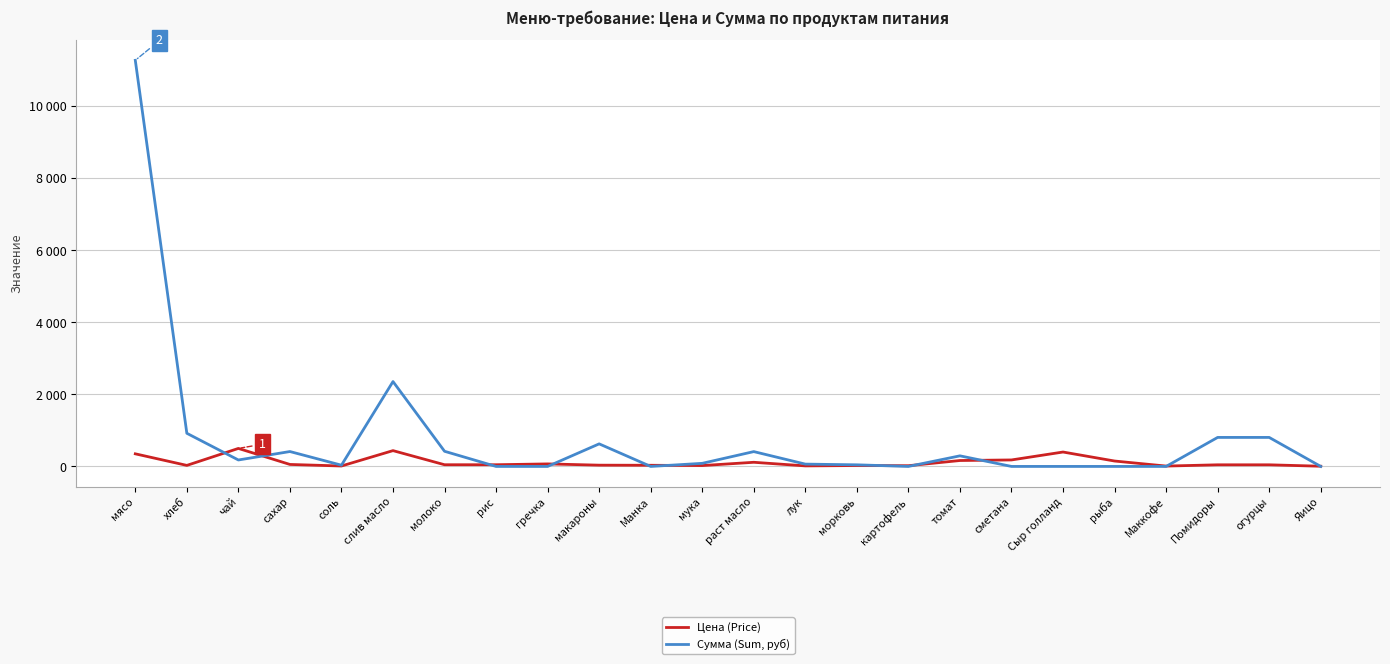

Does the chart display data point markers on the line(s)?

No